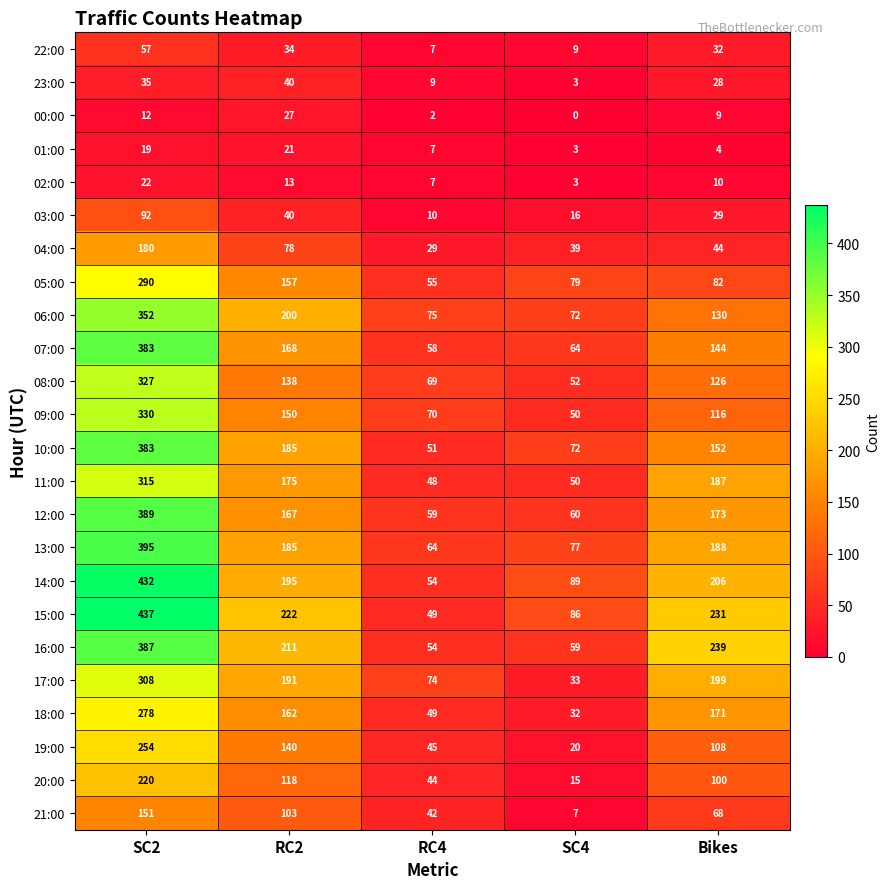

How many categories are shown in the chart?

5